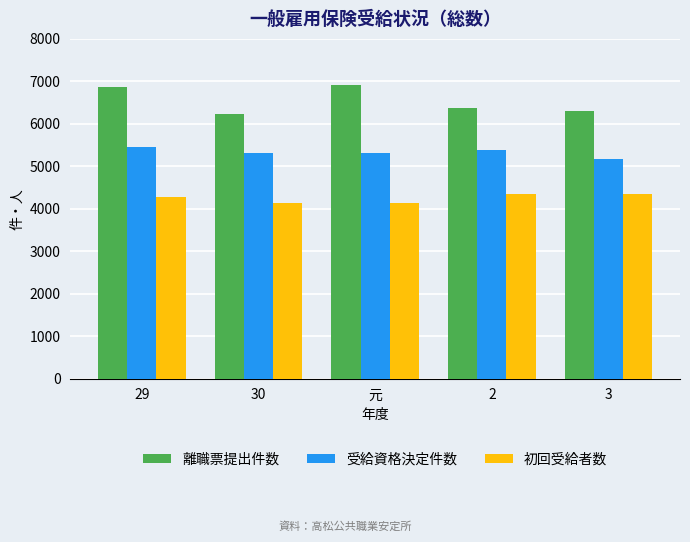

Is the value of 受給資格決定件数 at 3 greater than the value of 初回受給者数 at 3?

Yes